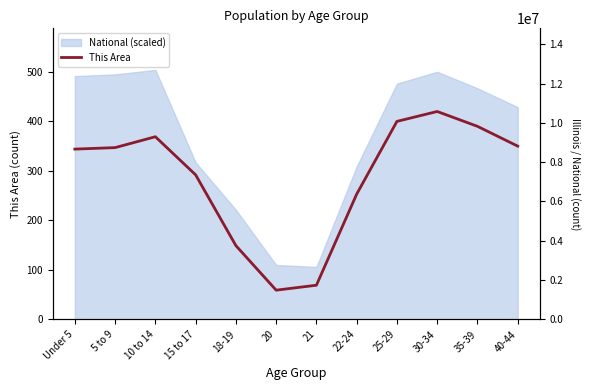

Reading left to right, transcribe all the data shown in this chart.

344	347	369	292	149	59	69	253	400	420	390	350